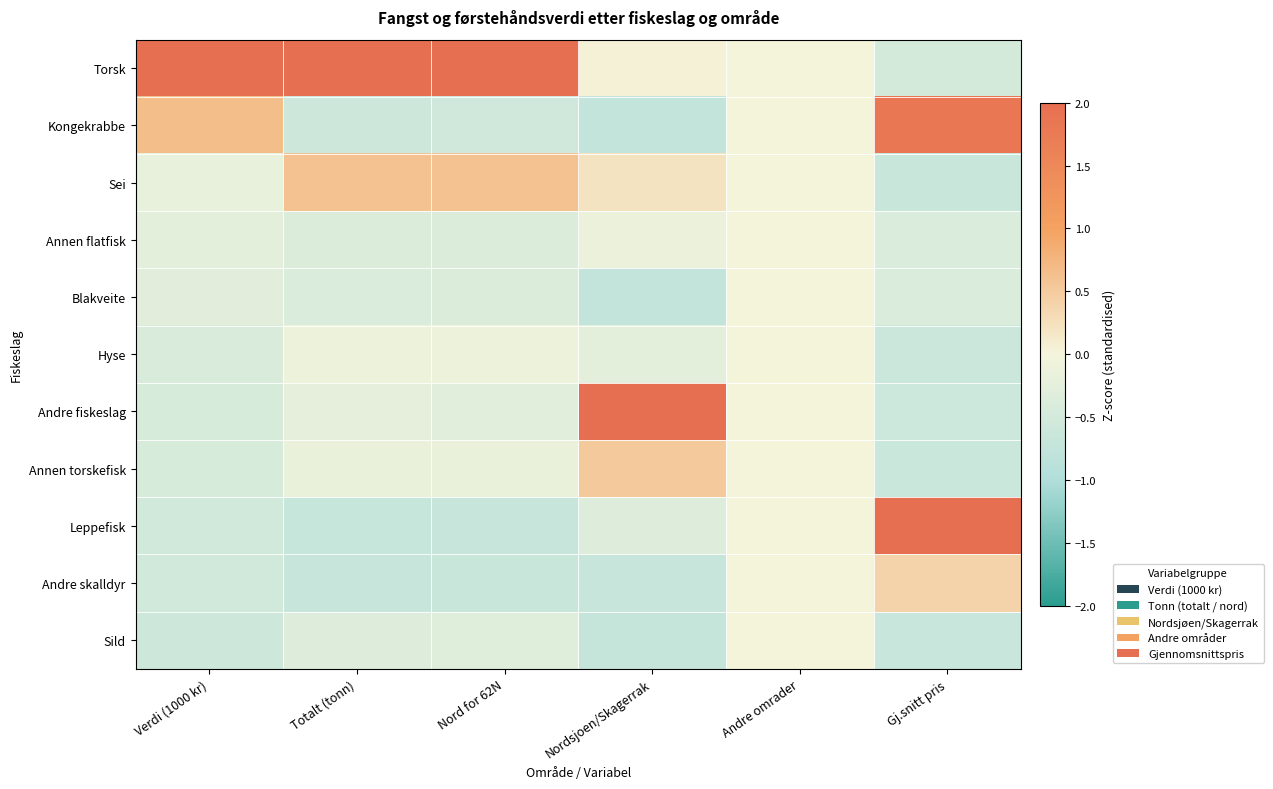

At which category is the sum across all series the highest?

Nord for 62N